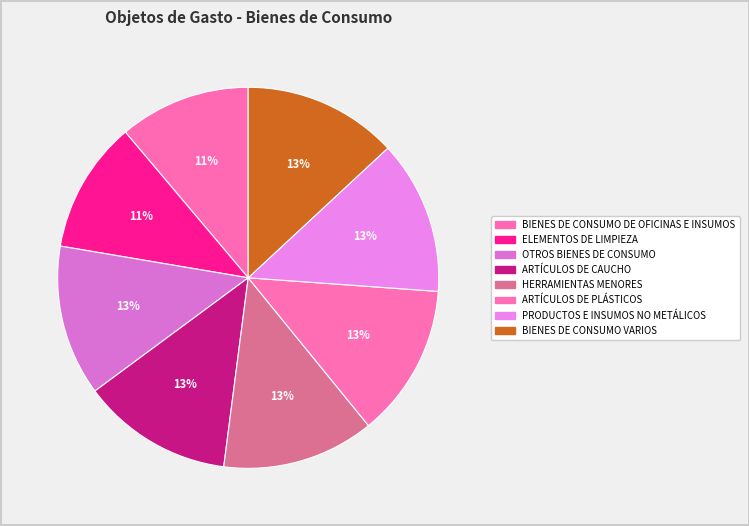

Which has a higher value, ARTÍCULOS DE PLÁSTICOS or ELEMENTOS DE LIMPIEZA?

ARTÍCULOS DE PLÁSTICOS